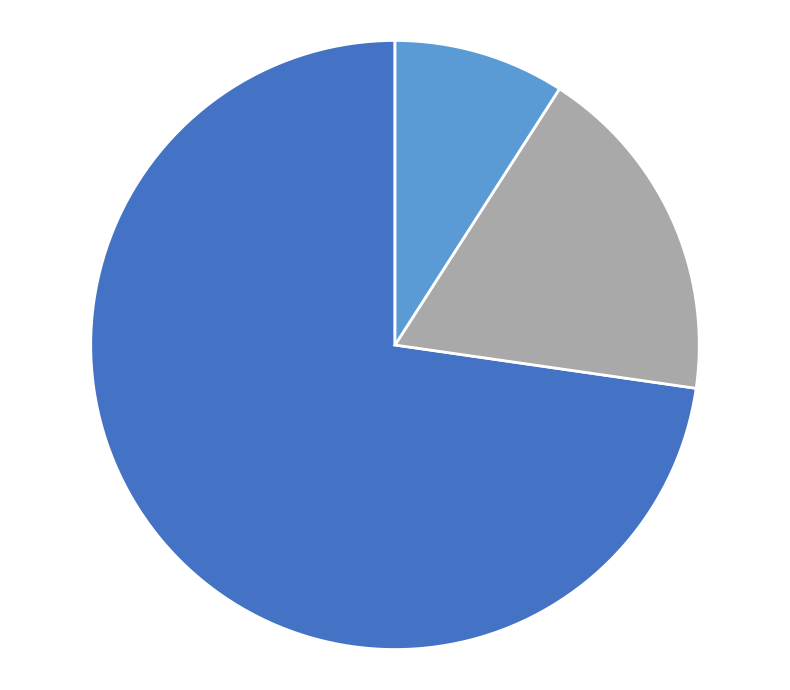

Is there any slice that represents more than half of the pie?

Yes